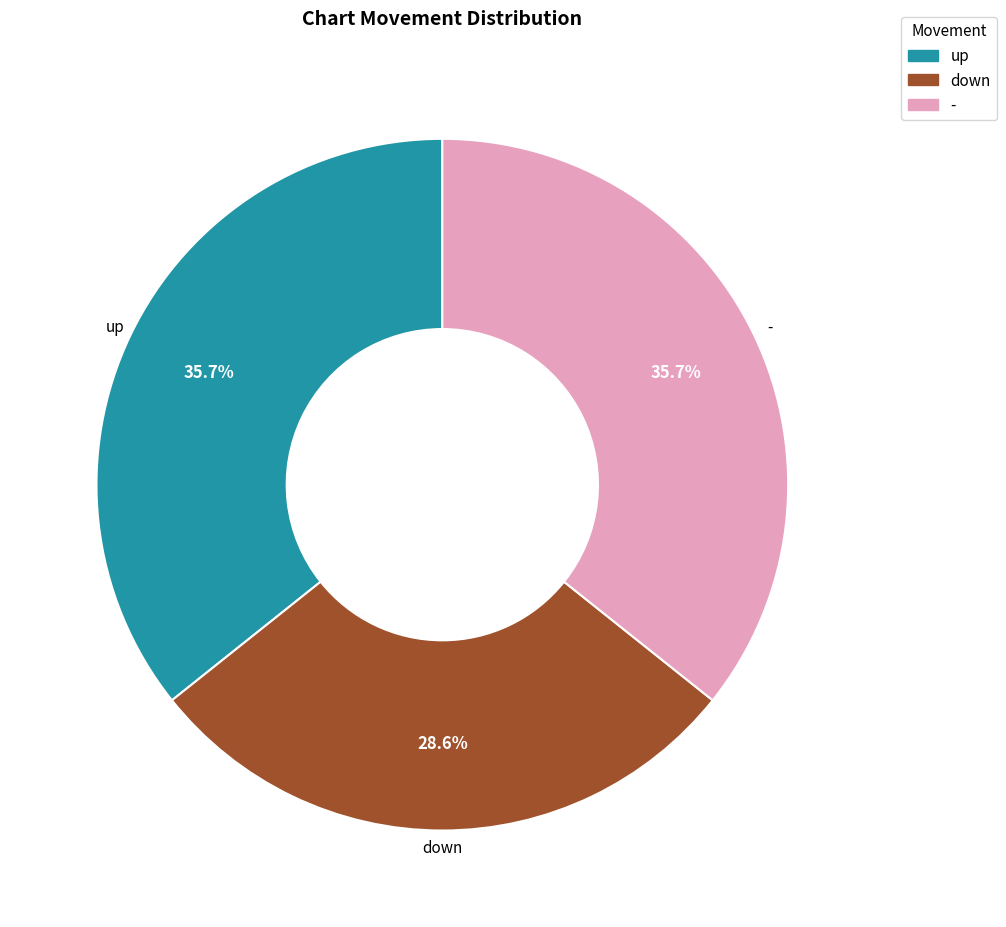

Is it true that up is 50% of the pie?

False